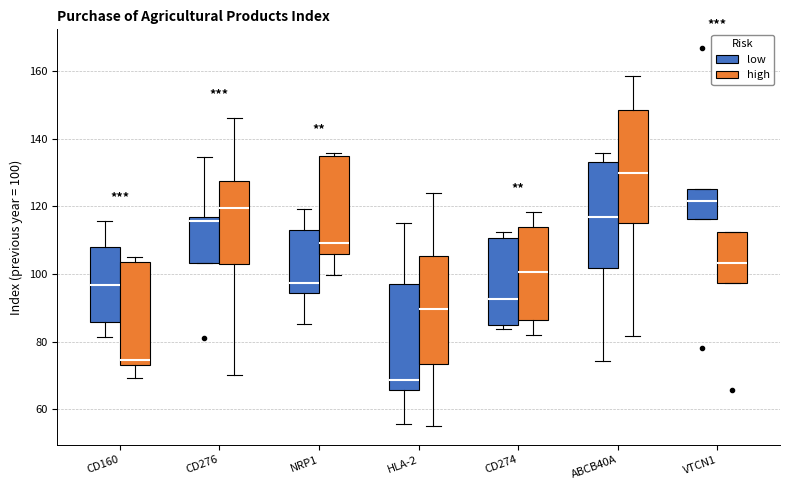

Where does the lower whisker of the box for CD160 (low) end on the y-axis? The values are not printed on the chart, so give them approximately, as read against the axis.

82